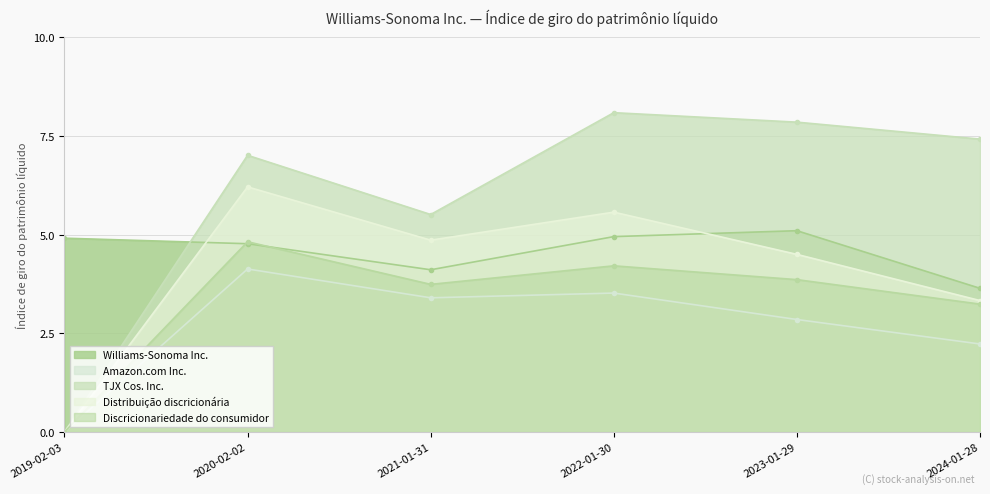

What is the sum of all Distribuição discricionária values?

24.5